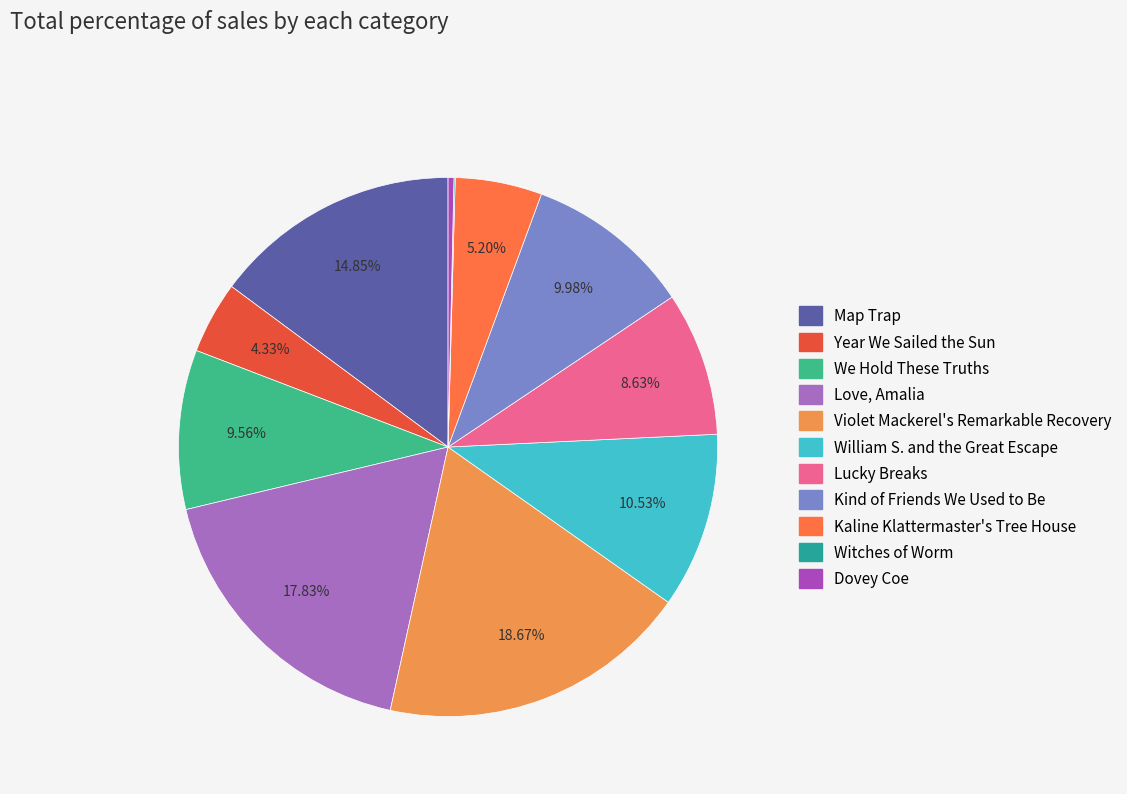

To the nearest percent, what portion does Lucky Breaks represent?

9%